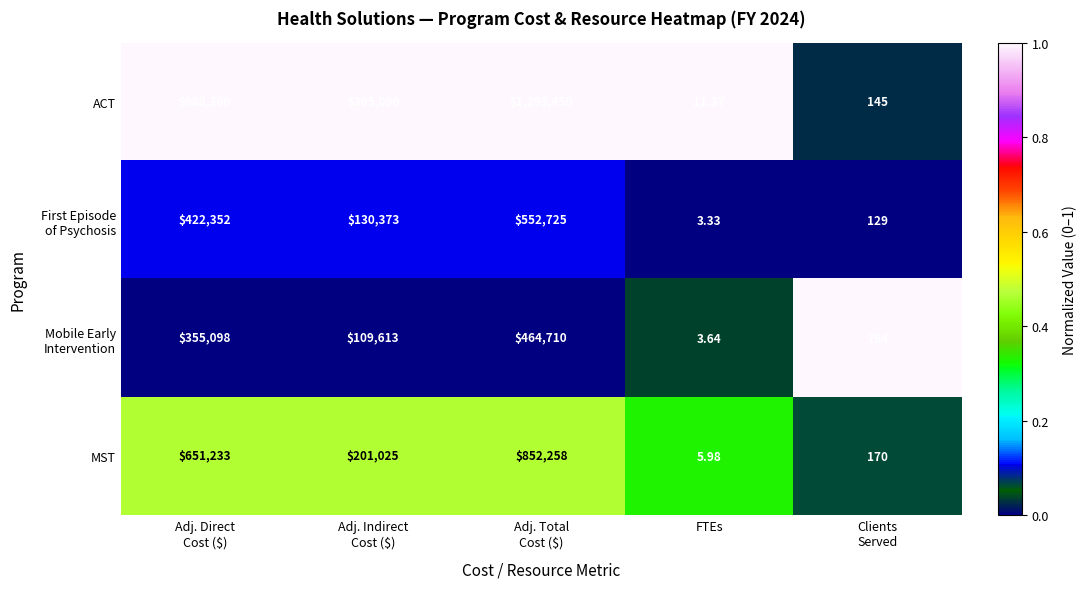

At which category does the chart reach its minimum across all series?

FTEs